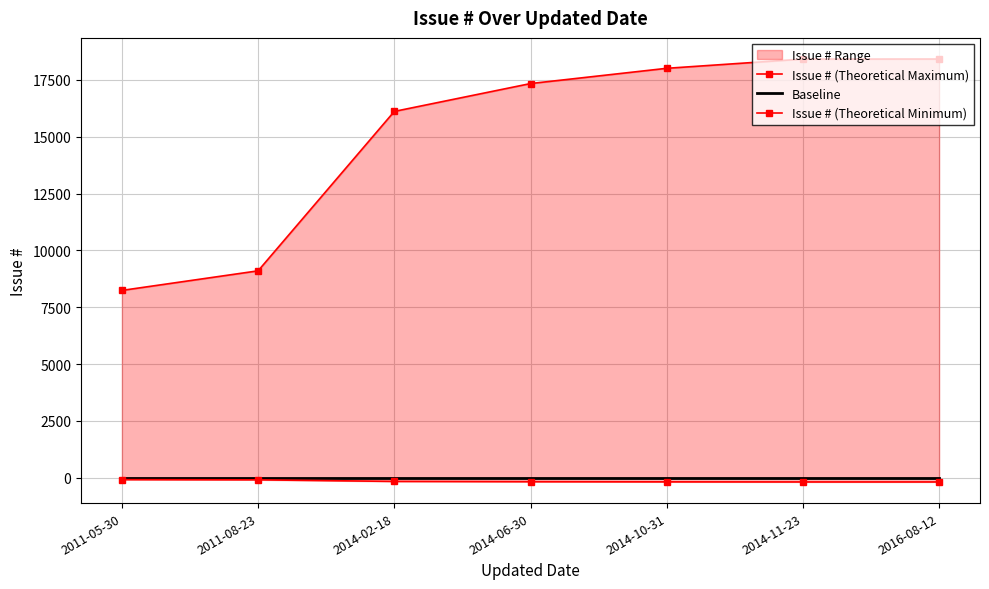

What is the sum of the Issue # (Theoretical Maximum) values at 2011-05-30 and 2011-08-23?

17346.0